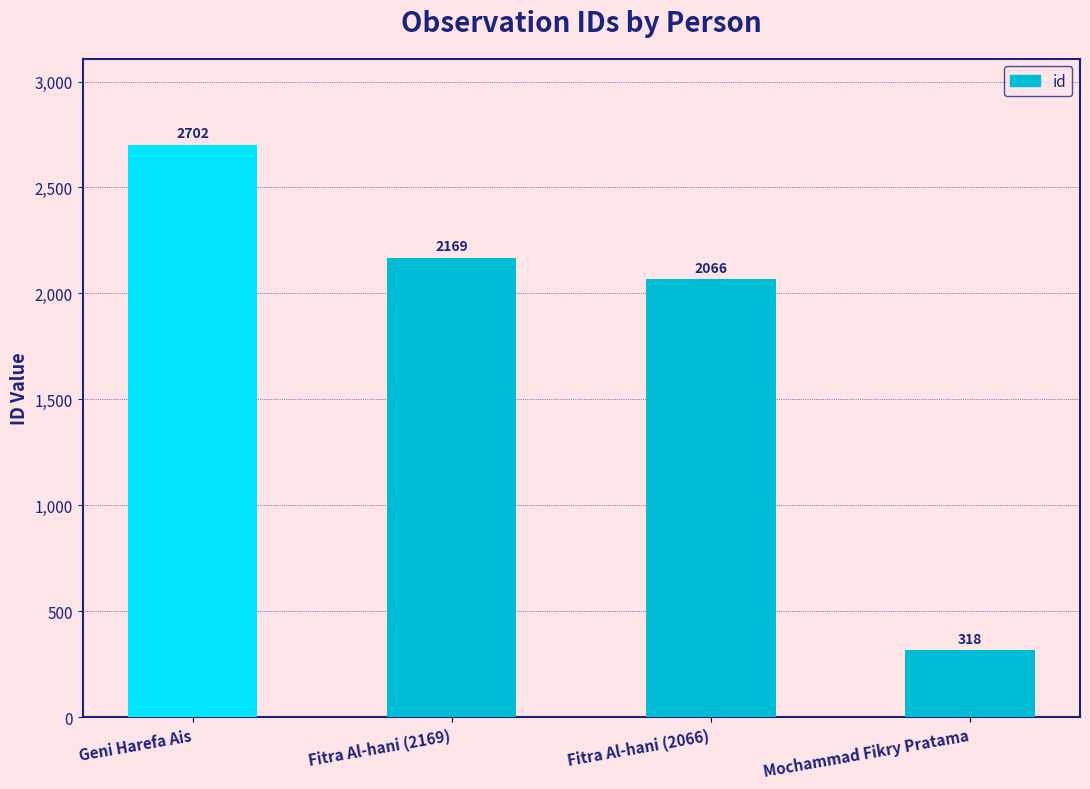

What is the ratio of the value at Fitra Al-hani (2169) to the value at Mochammad Fikry Pratama?

6.8